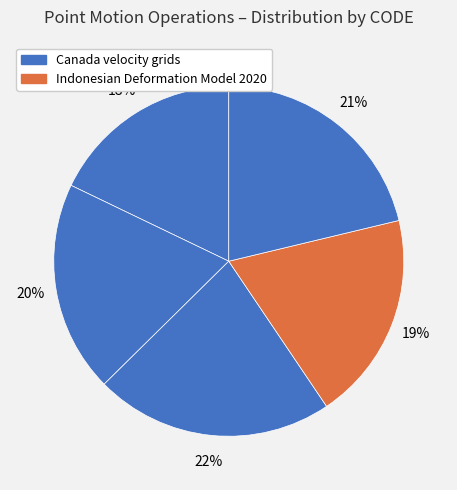

To the nearest percent, what is the difference between the largest and smallest slice percentages?

4%